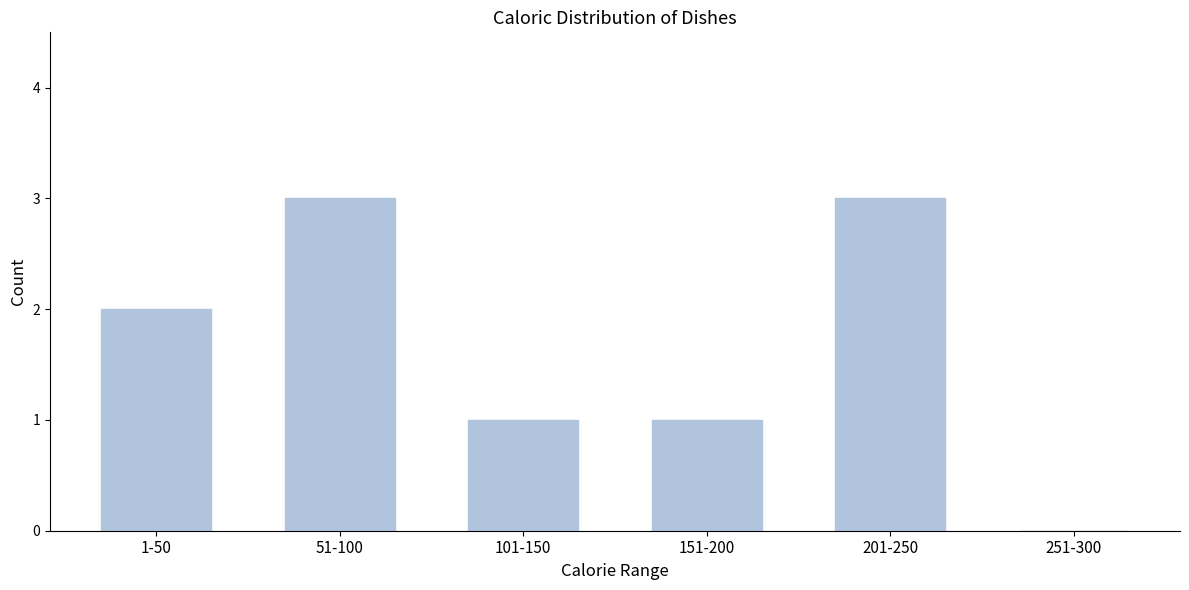

Reading left to right, list all the values displayed in this chart.

1-50=2	51-100=3	101-150=1	151-200=1	201-250=3	251-300=0